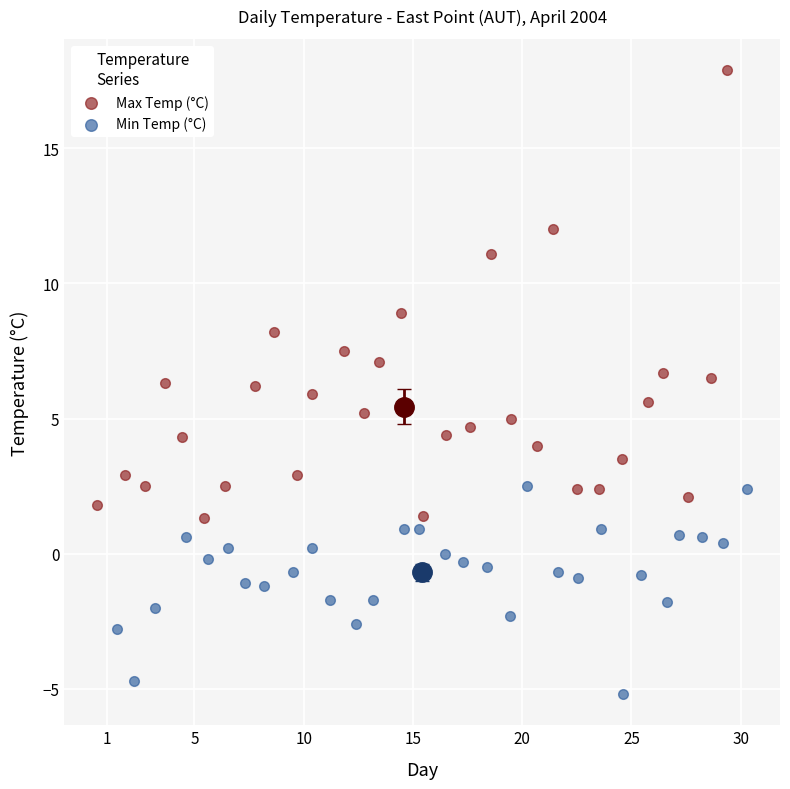

Which series contains the highest Y value?

Max Temp (°C)